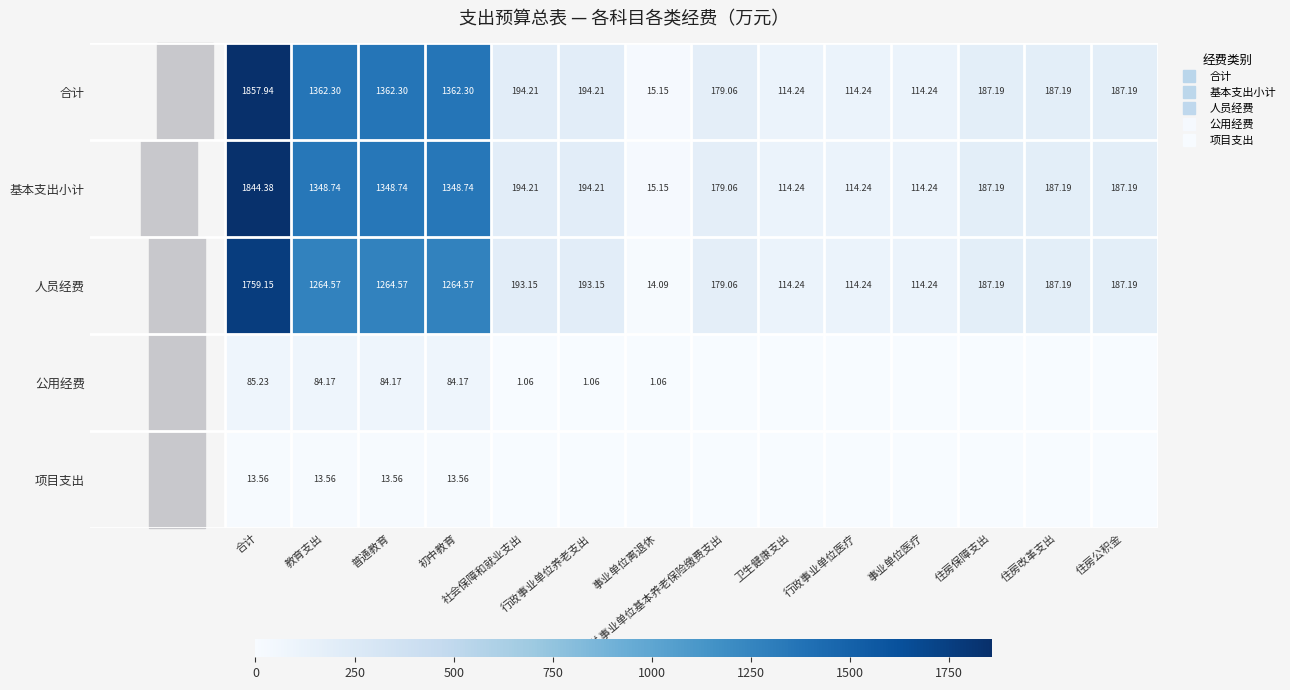

How many data points does each series have?

14